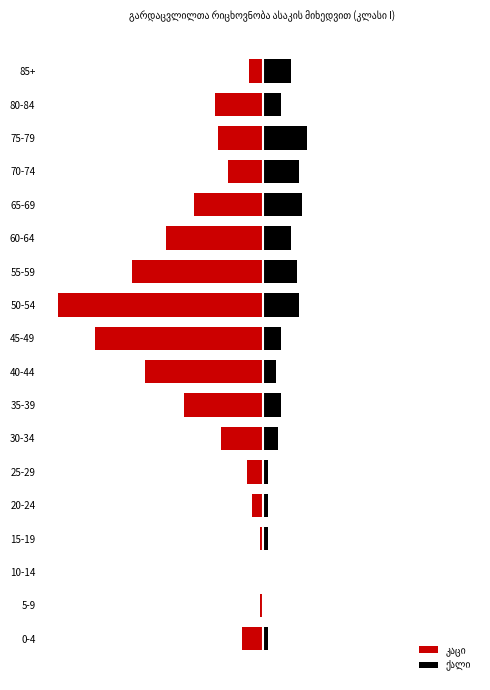

Which series has the largest range (max minus min)?

კაცი